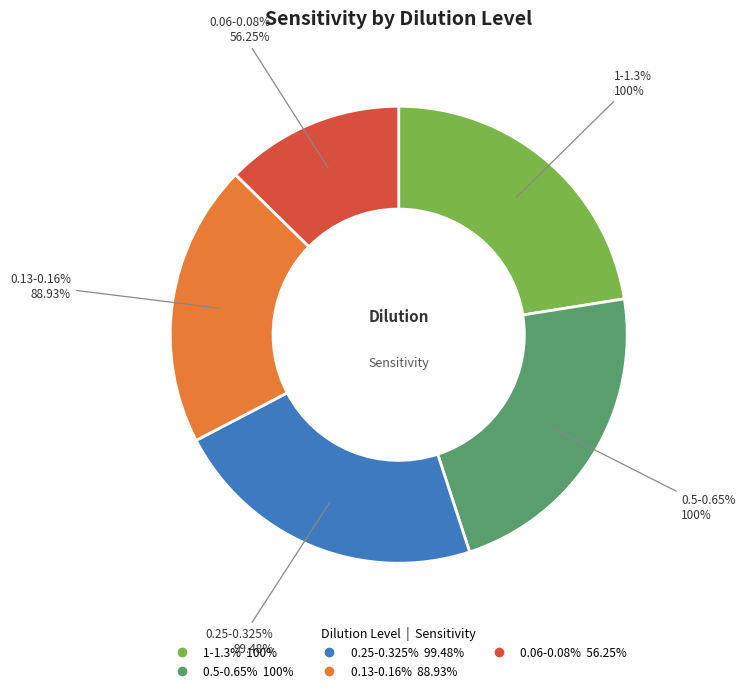

Between 1-1.3% and 0.25-0.325%, which is larger?

1-1.3%